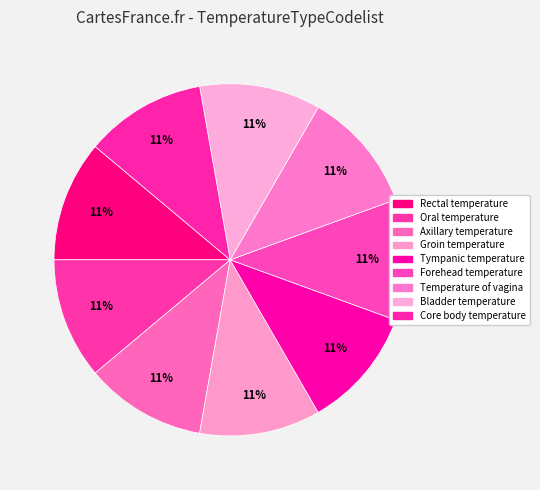

How many slices are in this pie chart?

9